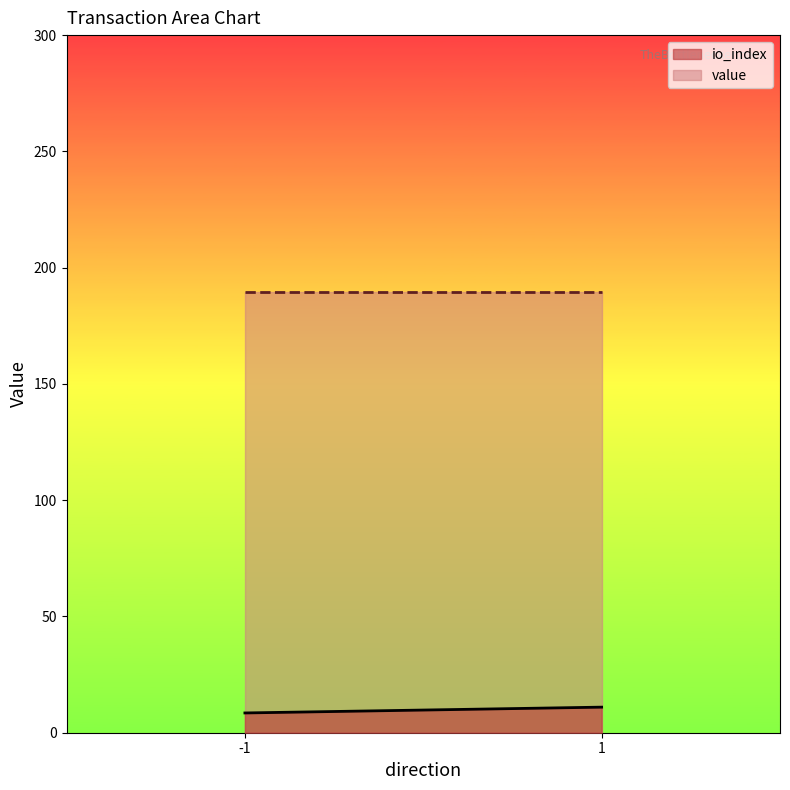

List the labels in order of io_index value, smallest first.

-1, 1